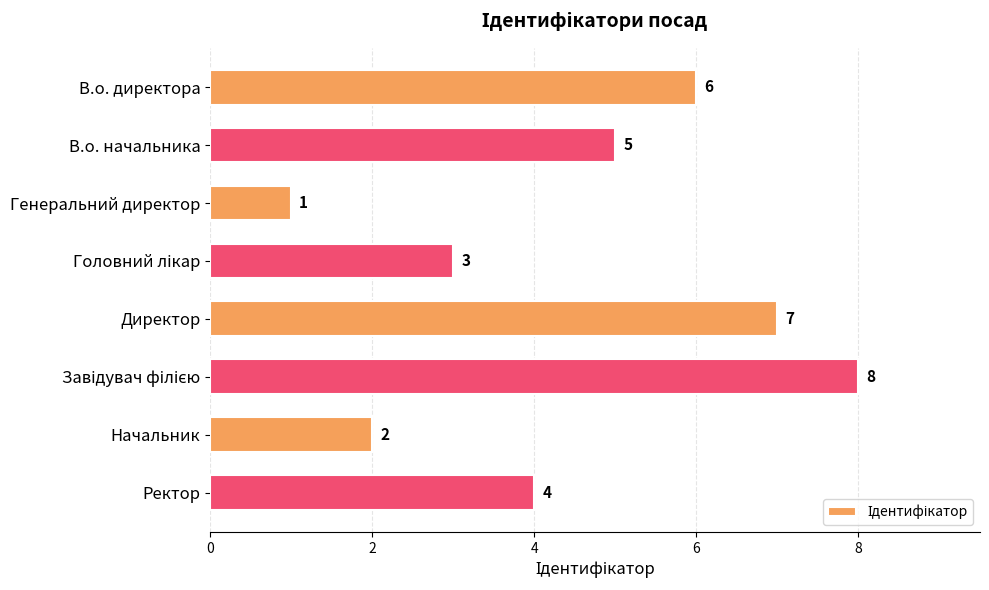

What is the difference between the second highest and second lowest values?

5